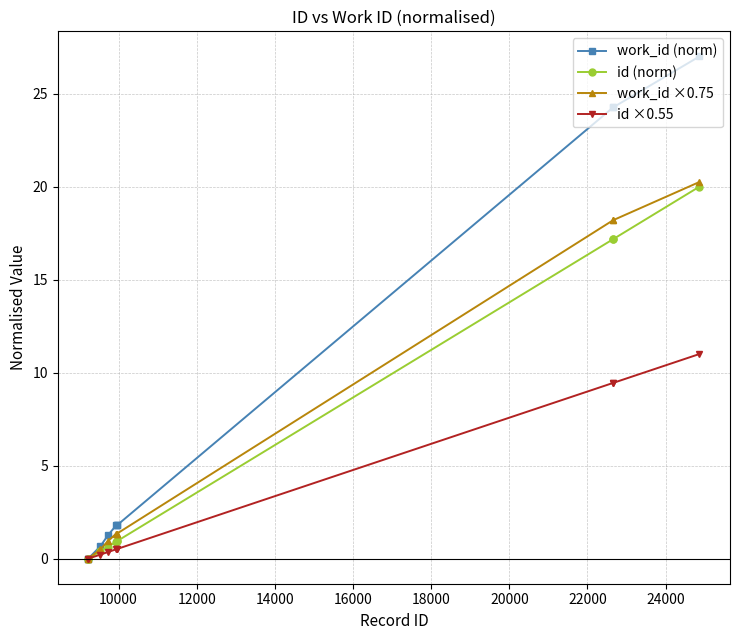

What is the value of the id (norm) point at the 6th from the left?

0.9